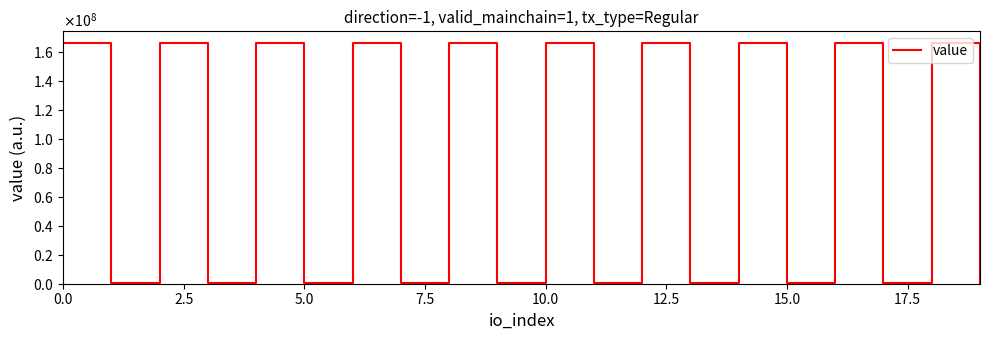

Does the chart have visible grid lines?

No